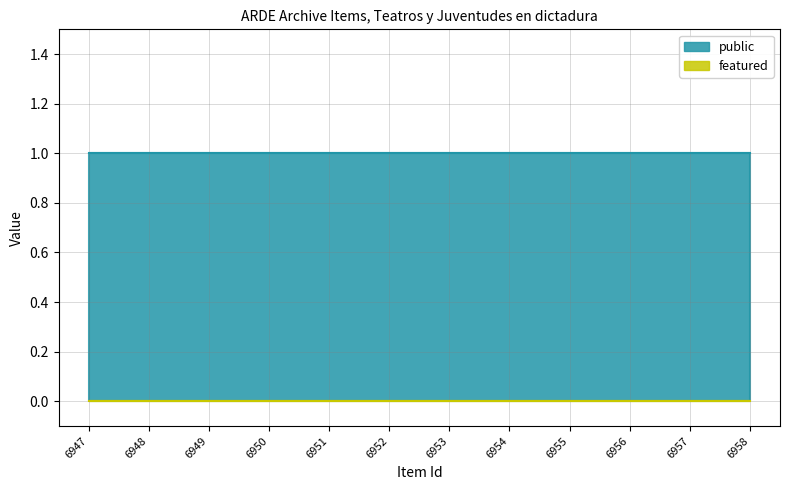

Rank the series by their maximum value, from lowest to highest.

featured, public